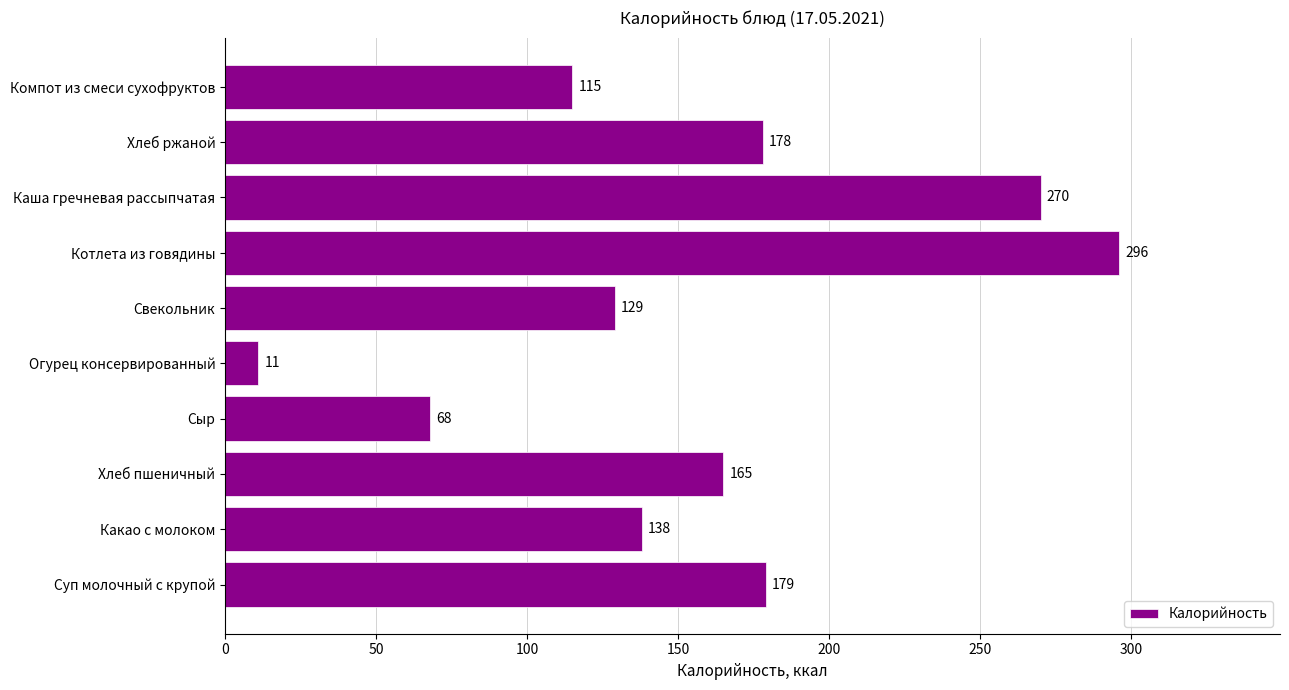

Reading bottom to top, extract all data points from this chart.

Суп молочный с крупой=179	Какао с молоком=138	Хлеб пшеничный=165	Сыр=68	Огурец консервированный=11	Свекольник=129	Котлета из говядины=296	Каша гречневая рассыпчатая=270	Хлеб ржаной=178	Компот из смеси сухофруктов=115